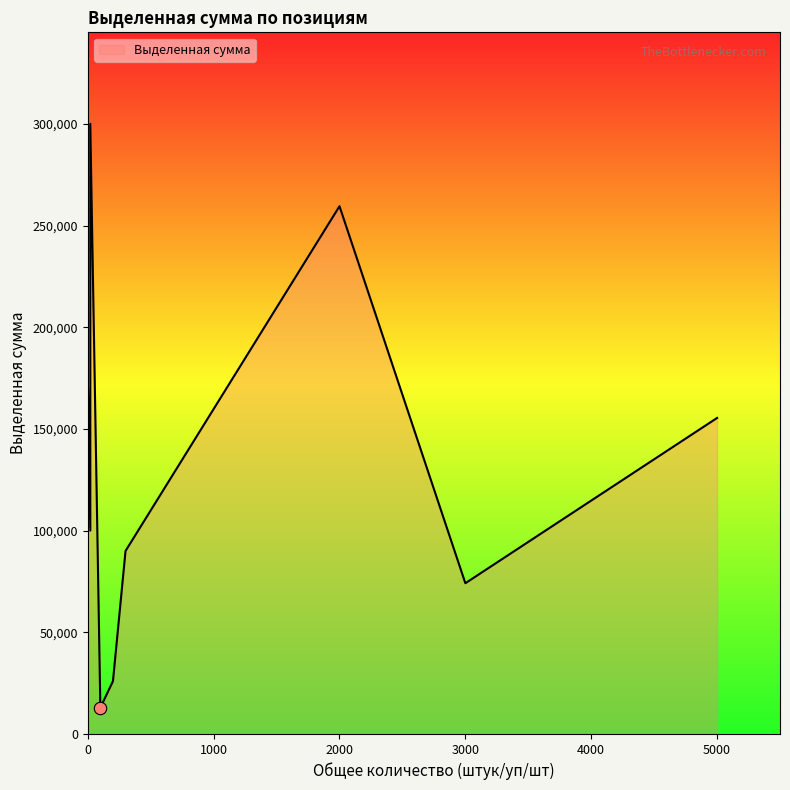

What is the ratio of the value at 10 to the value at 5?

1.3